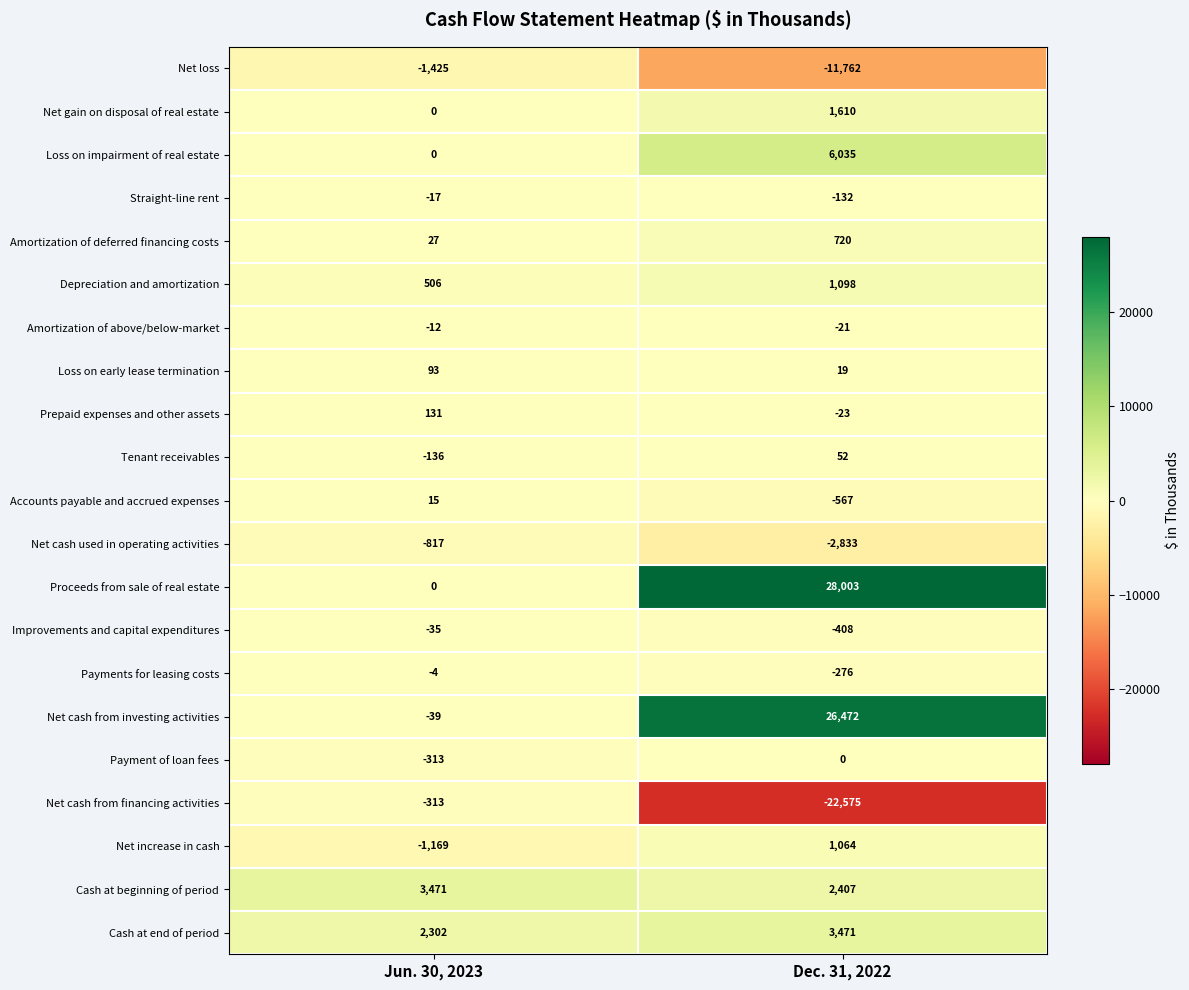

What is the spread (max minus min) of values at Jun. 30, 2023?

4896